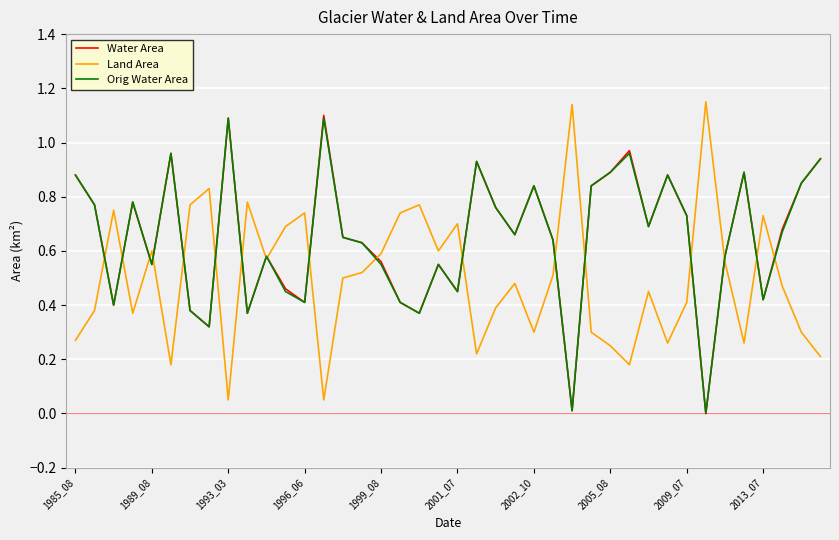

Does the chart have visible grid lines?

Yes